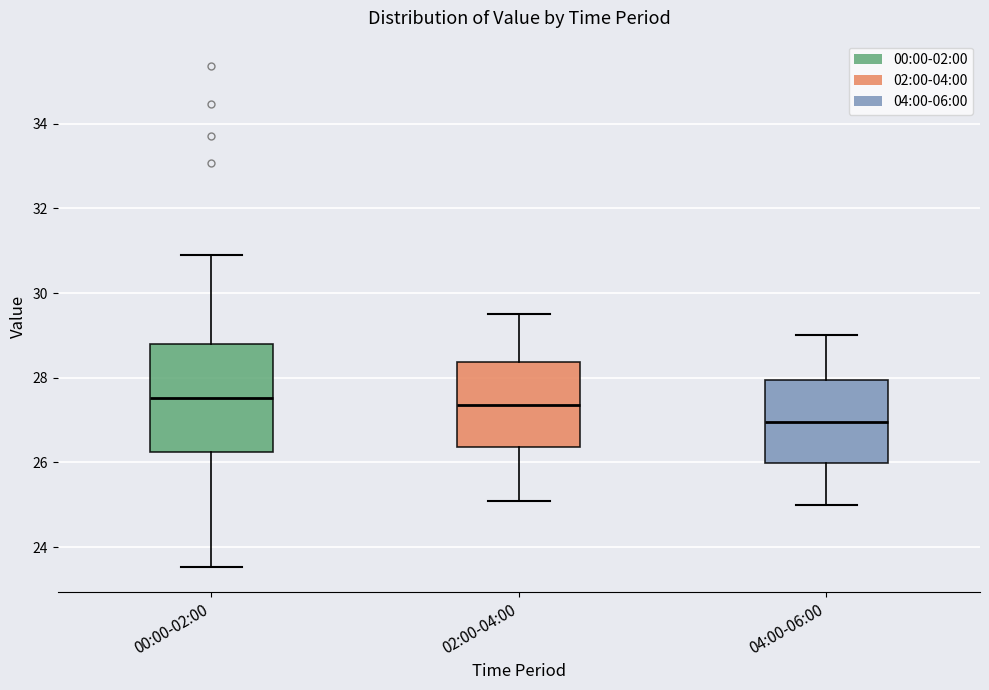

Where is the lower edge of the box for 00:00-02:00 on the y-axis? The values are not printed on the chart, so give them approximately, as read against the axis.

26.2